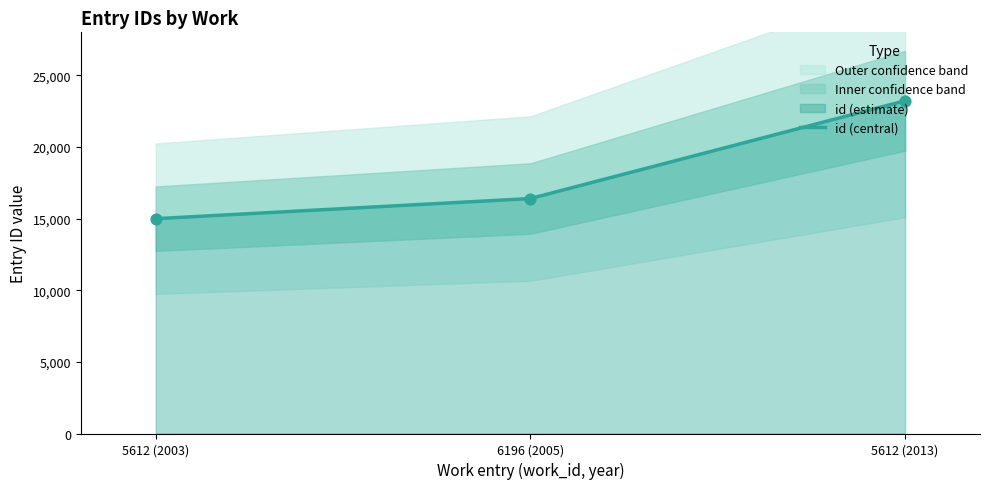

What is the change in value from 5612 (2003) to 5612 (2013)?

+8230